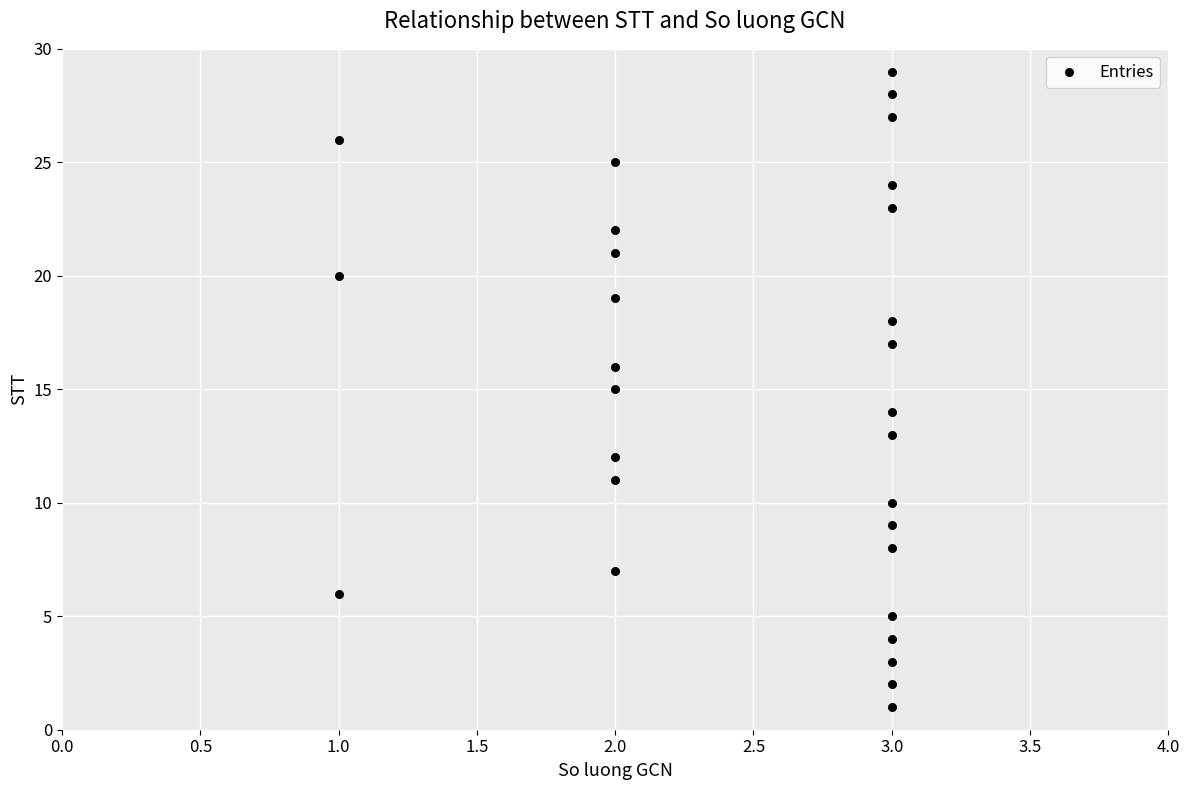

What is the range of Y values (max minus min)?

28